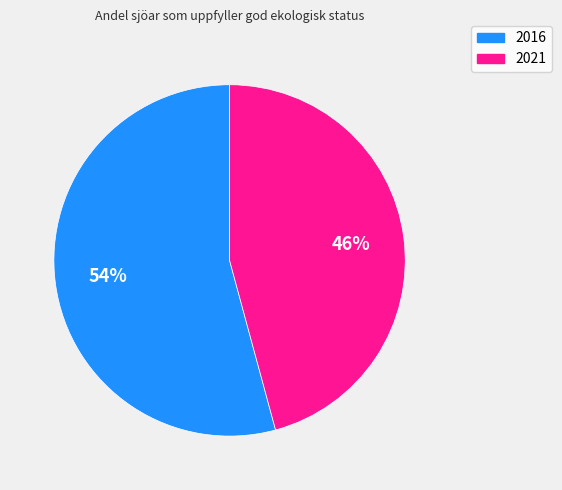

Count the number of slices in the pie.

2